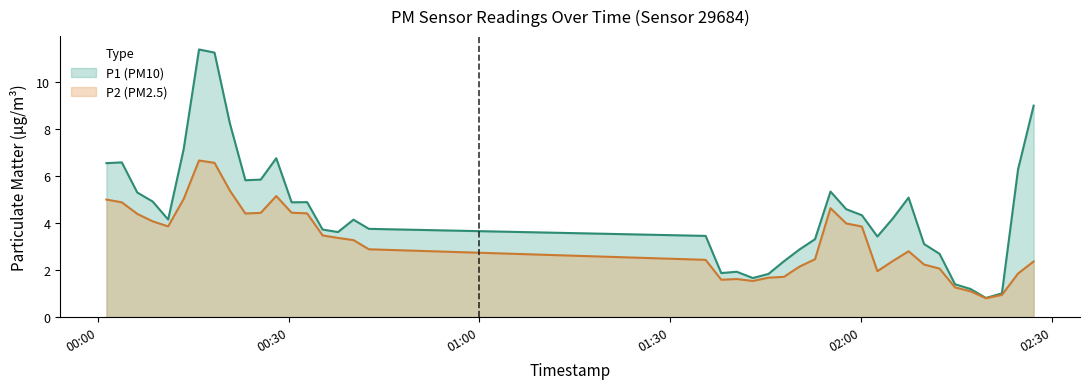

Which series has the largest range (max minus min)?

P1 (PM10)